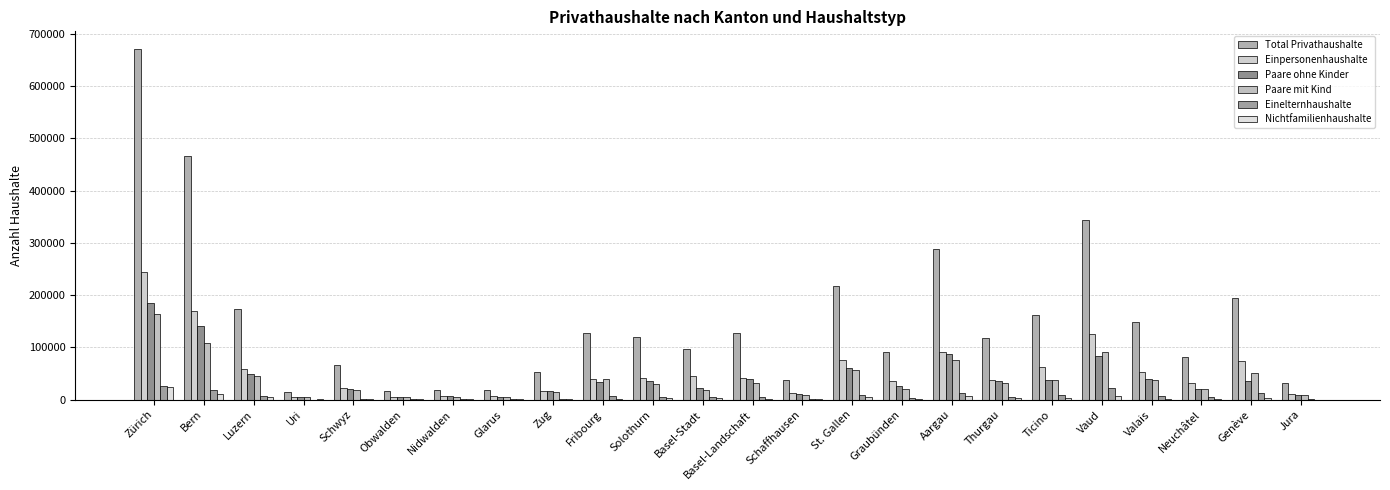

Rank the categories by Total Privathaushalte value from lowest to highest.

Uri, Obwalden, Glarus, Nidwalden, Jura, Schaffhausen, Zug, Schwyz, Neuchâtel, Graubünden, Basel-Stadt, Thurgau, Solothurn, Basel-Landschaft, Fribourg, Valais, Ticino, Luzern, Genève, St. Gallen, Aargau, Vaud, Bern, Zürich